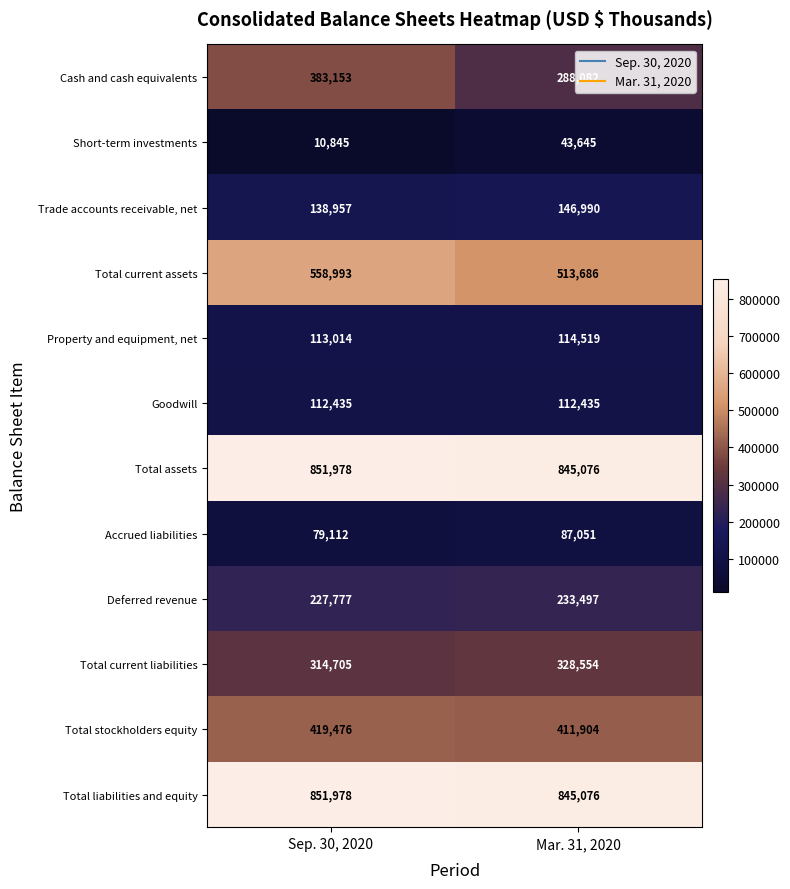

Where is Trade accounts receivable, net nearest to the value 142973?

Sep. 30, 2020